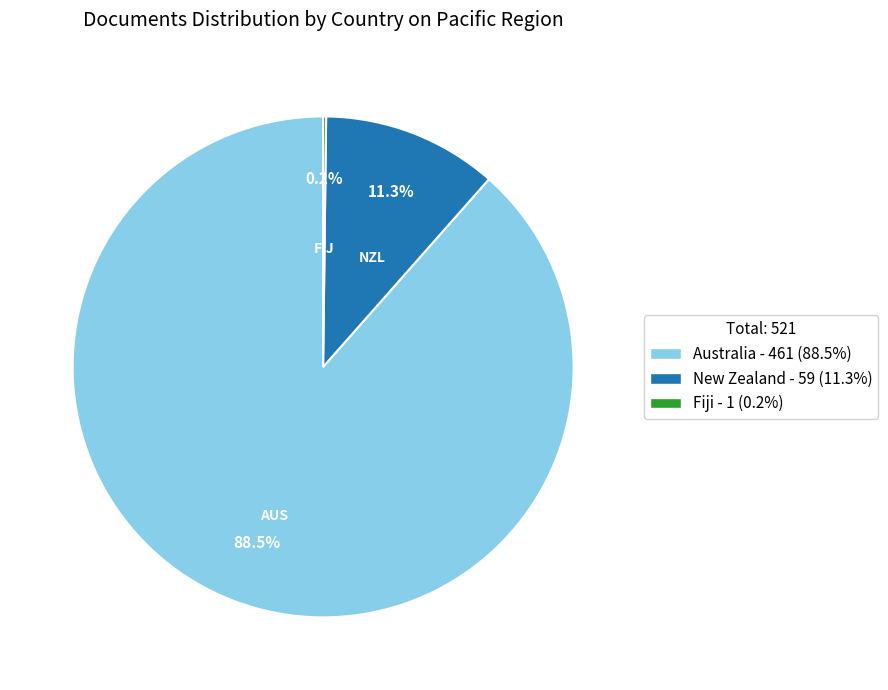

What portion of the pie excludes Australia - 461 (88.5%)?

11.5%